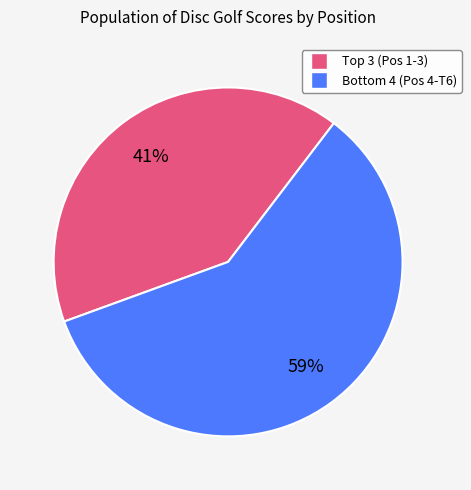

What is the majority slice?

Bottom 4 (Pos 4-T6)